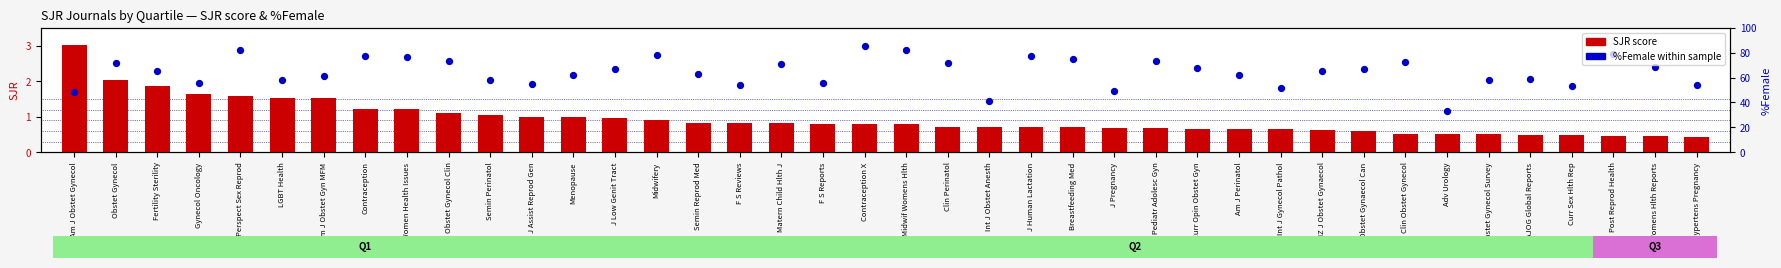

At how many categories does at least one series exceed 1?

40